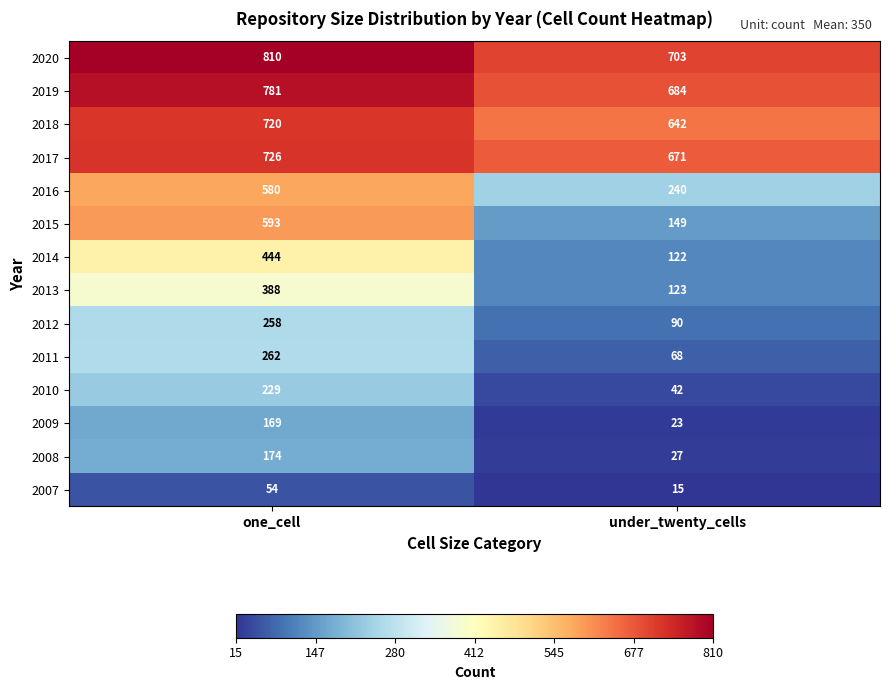

Count the number of data series in this chart.

14